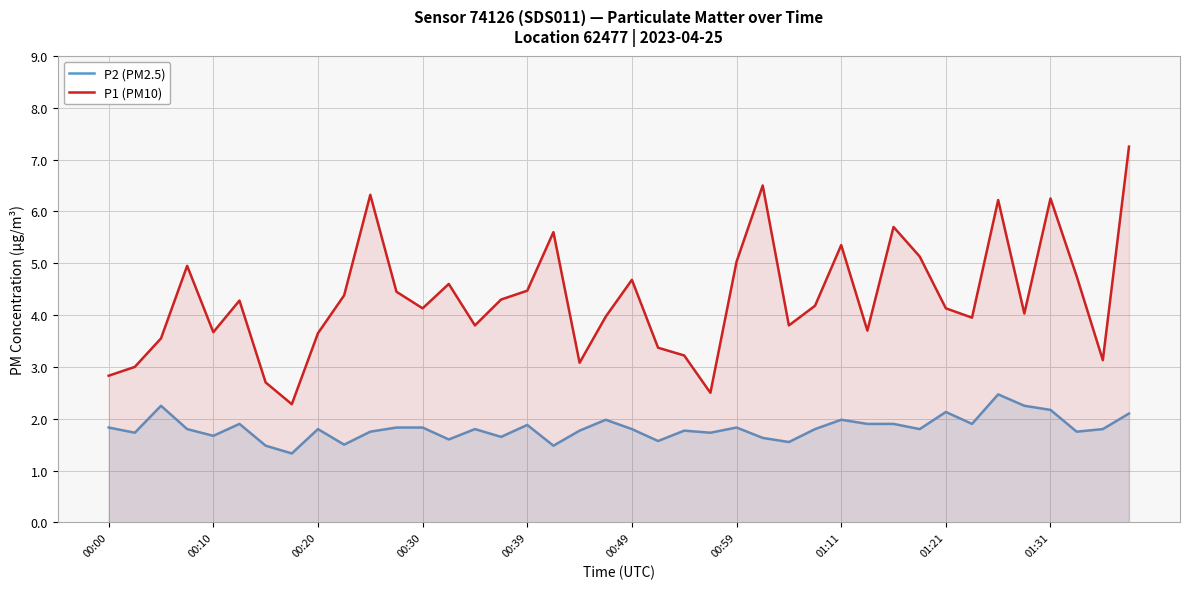

What is the average value of the P1 (PM10) series?

4.3